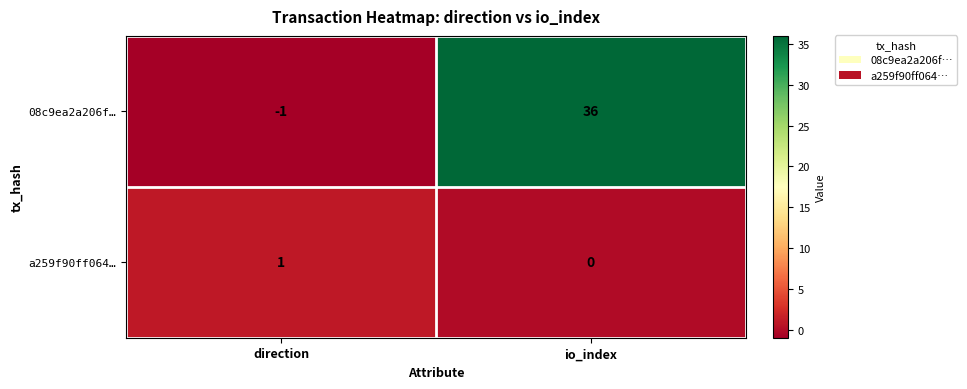

What is the sum of the 08c9ea2a206f… values at io_index and direction?

35